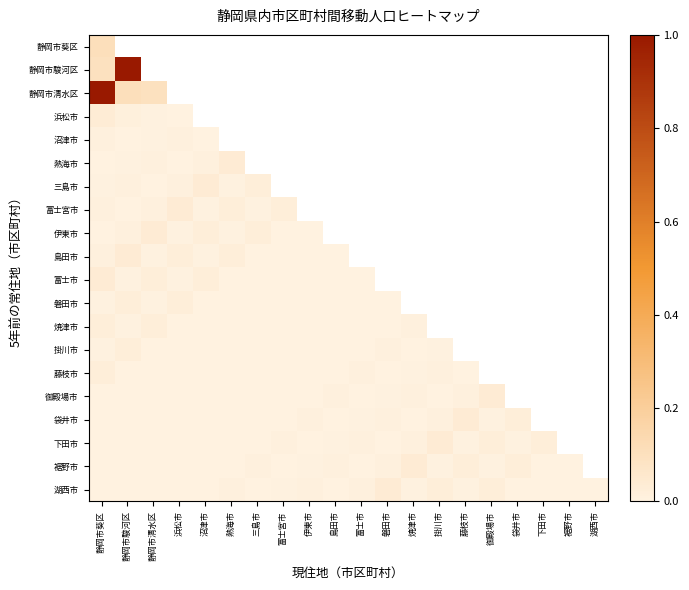

Which label corresponds to the smallest value in the chart?

島田市